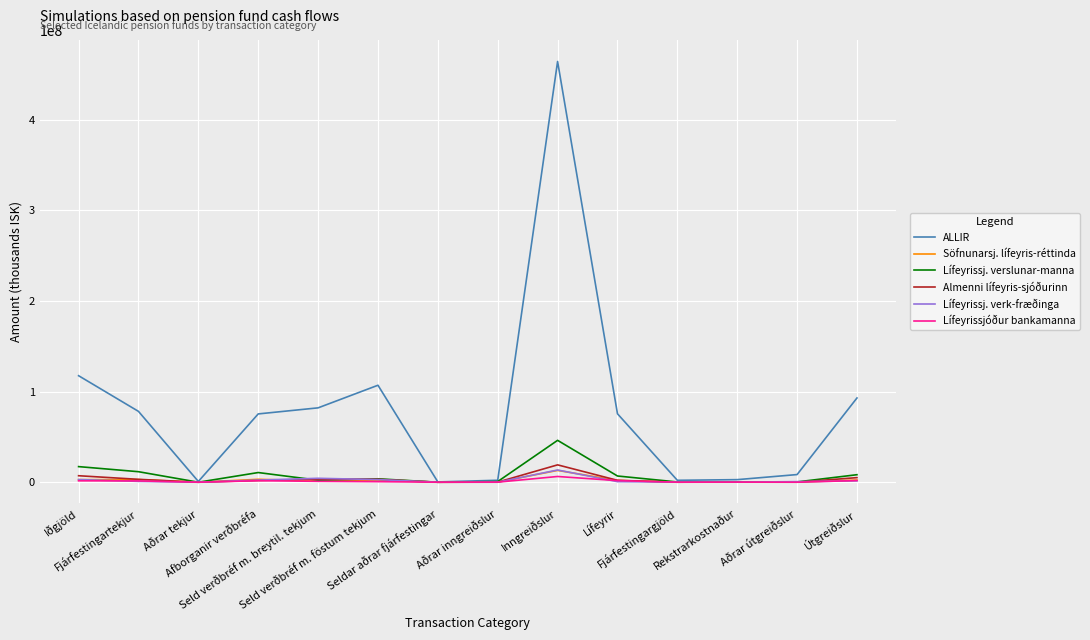

What is the maximum value for Söfnunarsj. lífeyris-réttinda?

13026657